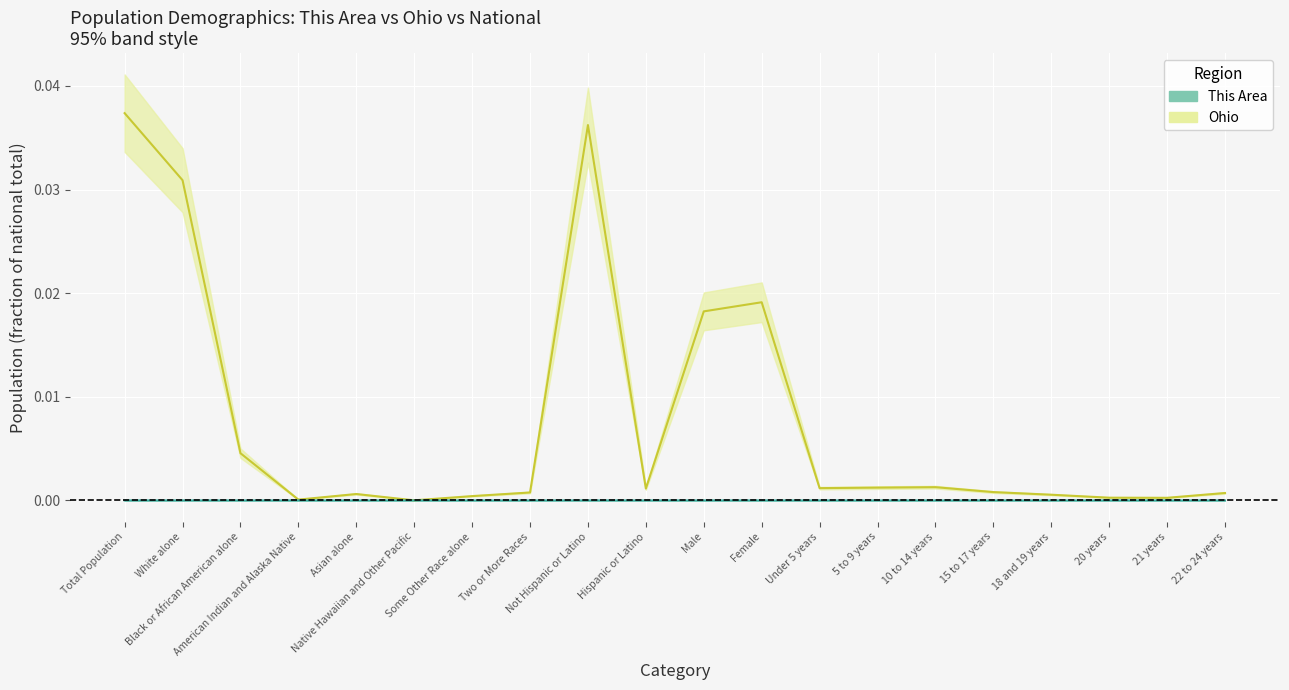

How many series are shown in this chart?

2